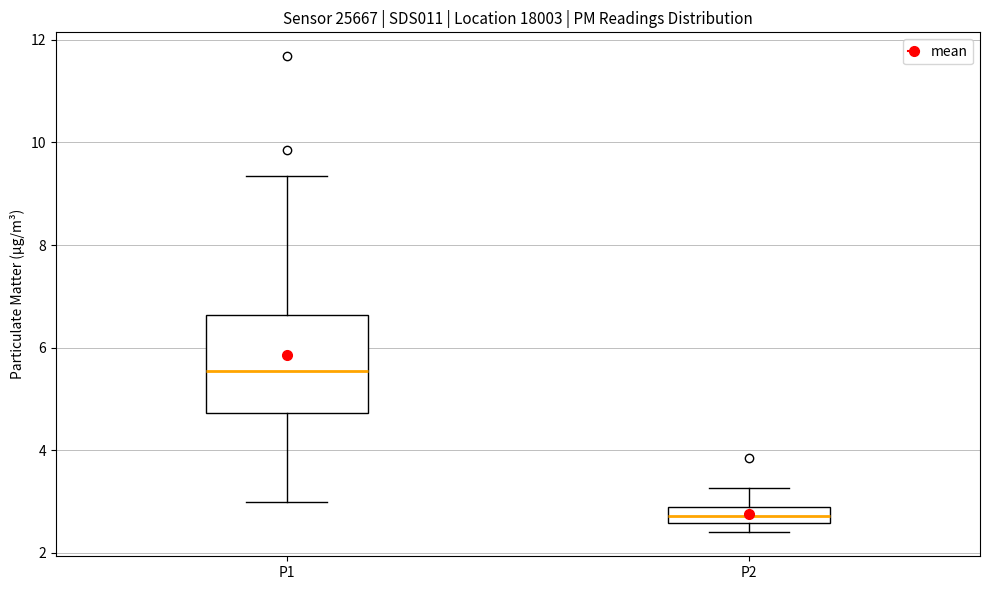

Where does the lower whisker of the box for P1 end on the y-axis? The values are not printed on the chart, so give them approximately, as read against the axis.

3.0